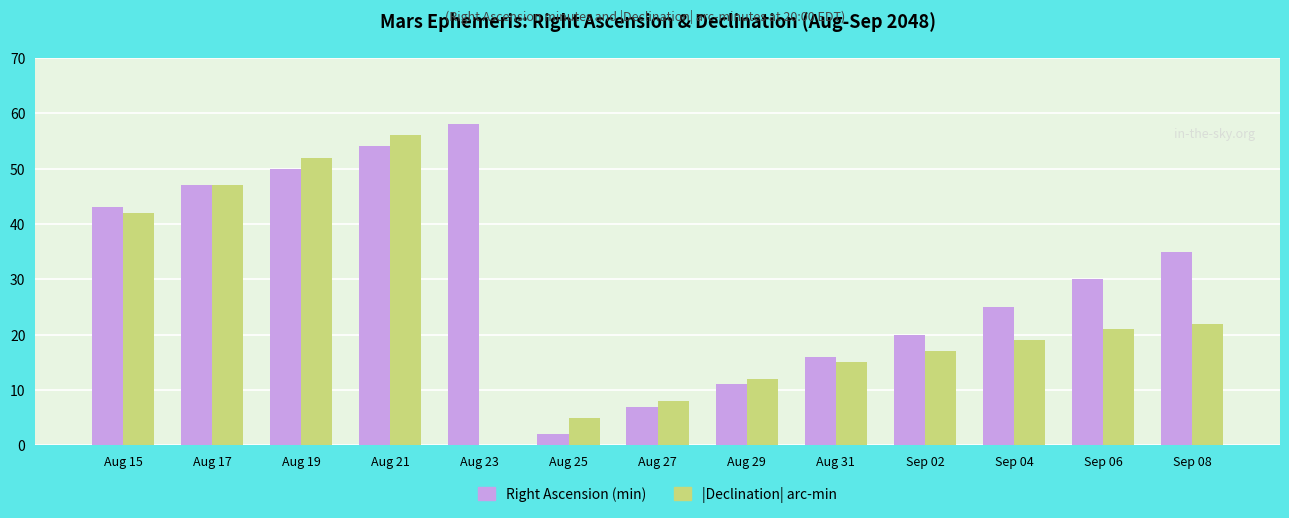

Where is Right Ascension (min) nearest to the value 30?

Sep 06